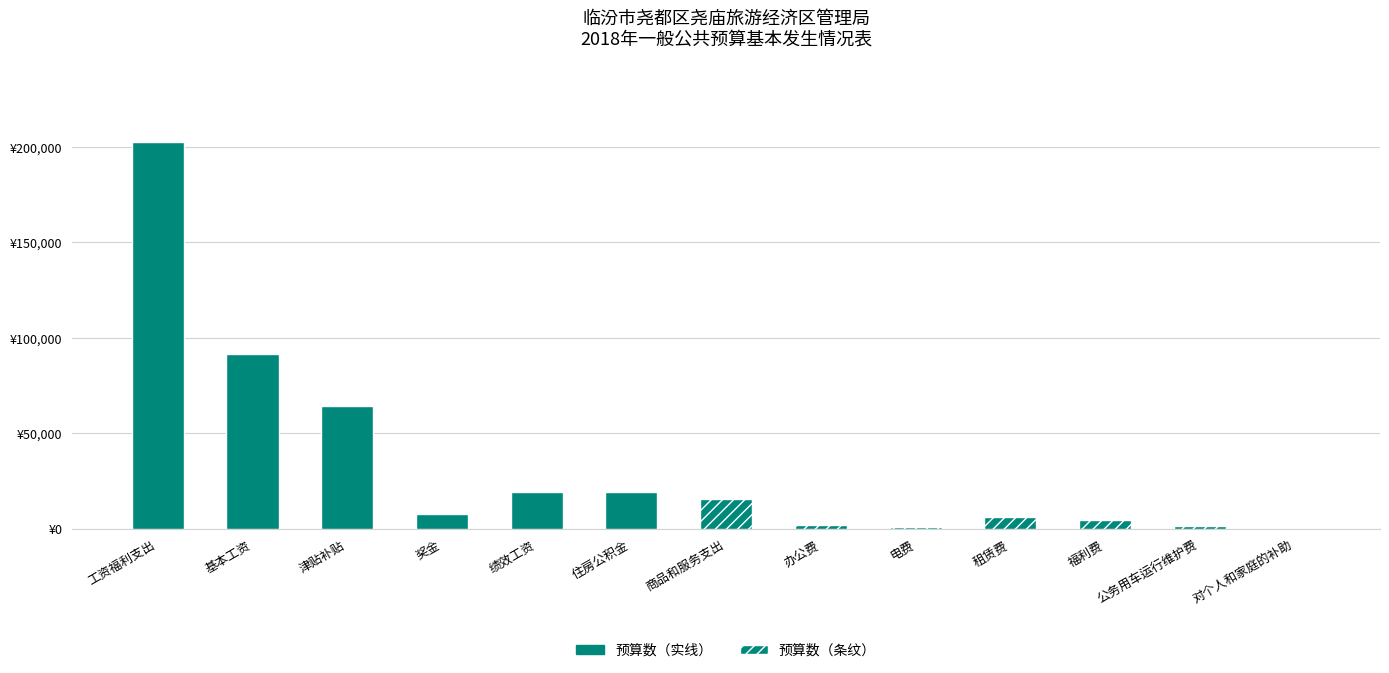

What is the difference between the second highest and second lowest values?

90728.0